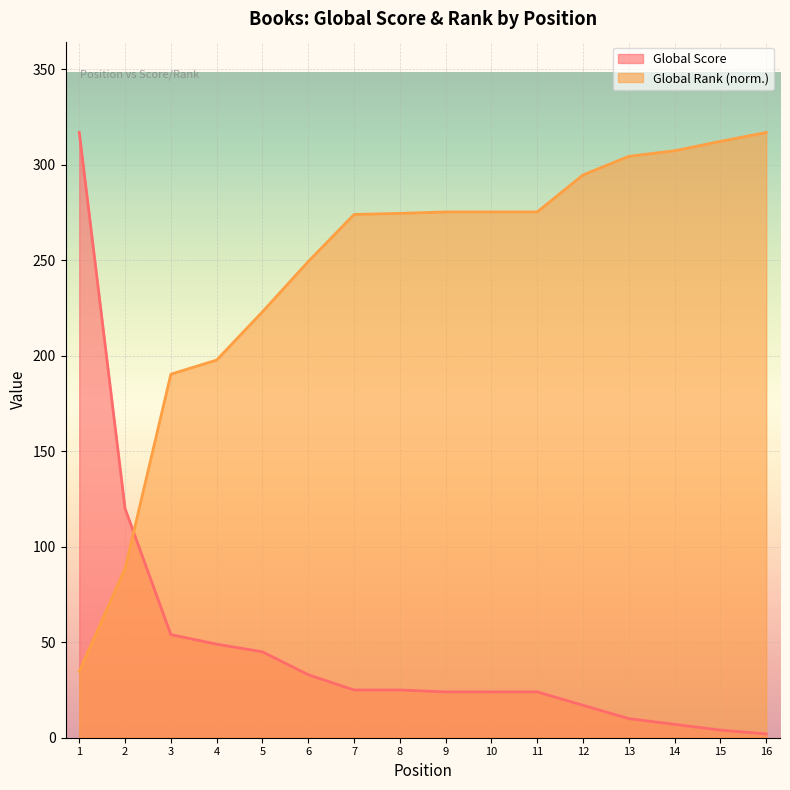

At which category is the sum across all series the highest?

1